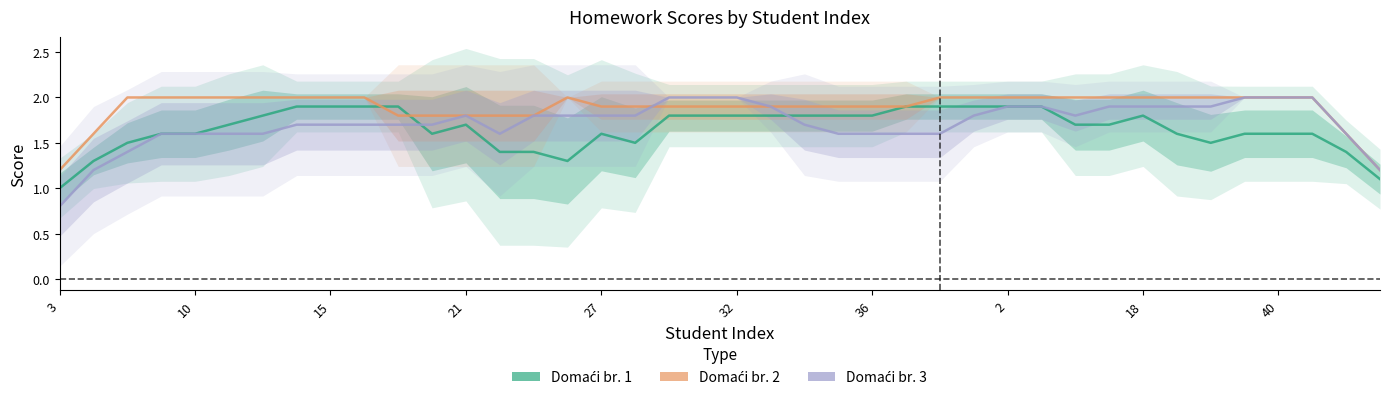

What is the total value across all series at 19?

5.7